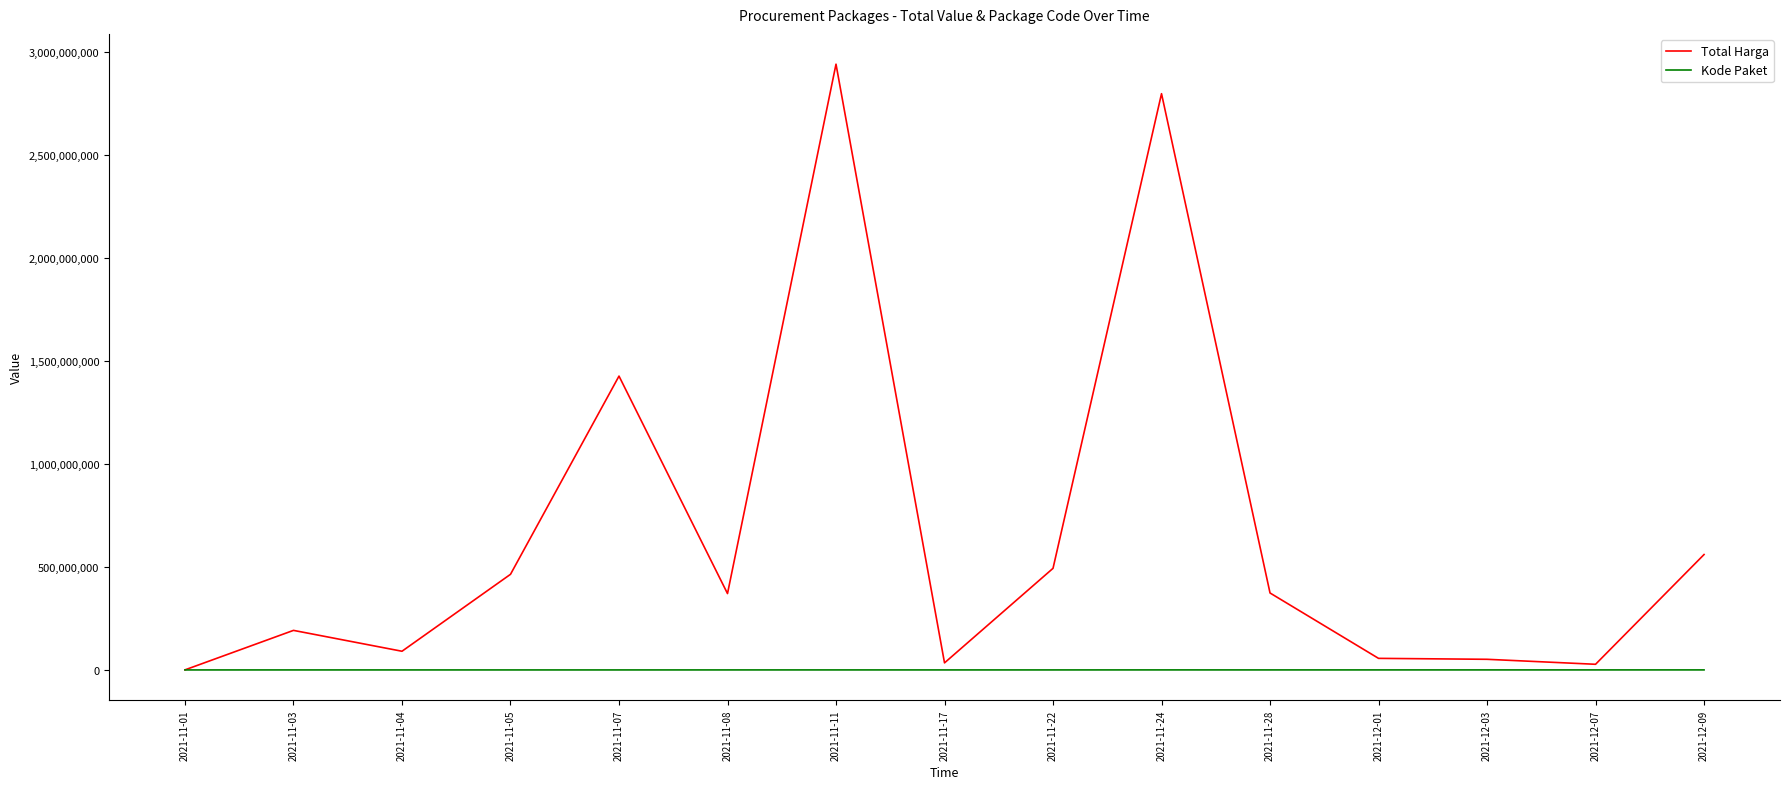

Which series changed the most between 2021-11-01 and 2021-11-08?

Total Harga